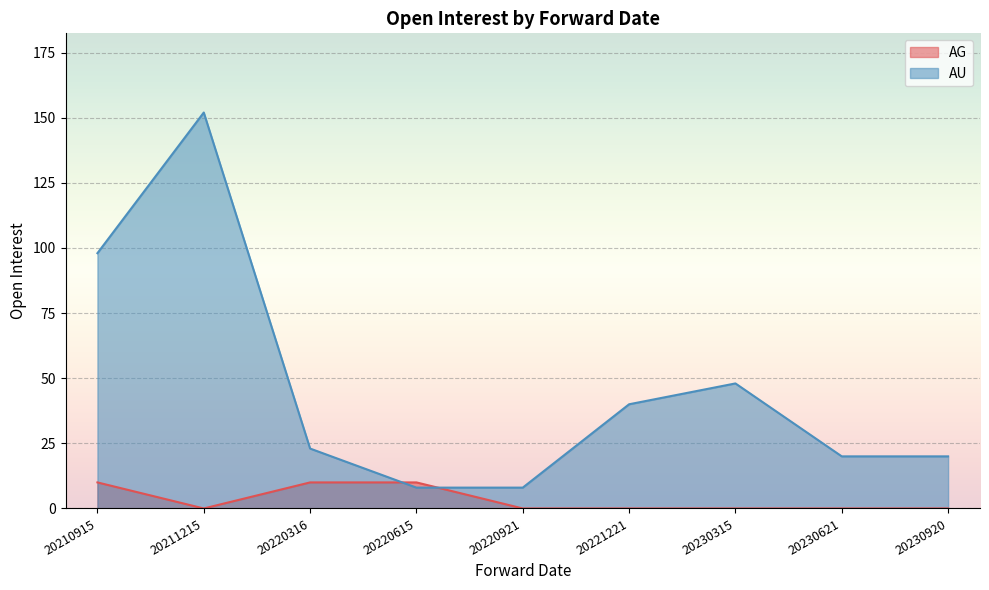

What is the difference between the maximum and second lowest values?

144